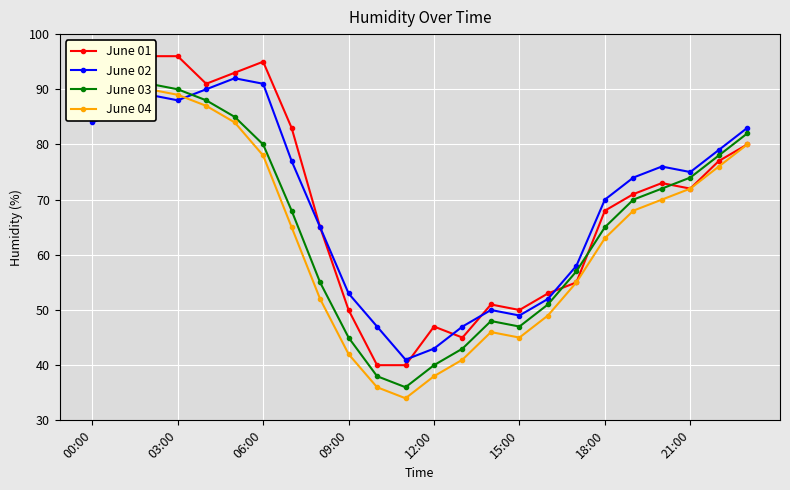

Which series has the widest spread of values?

June 01